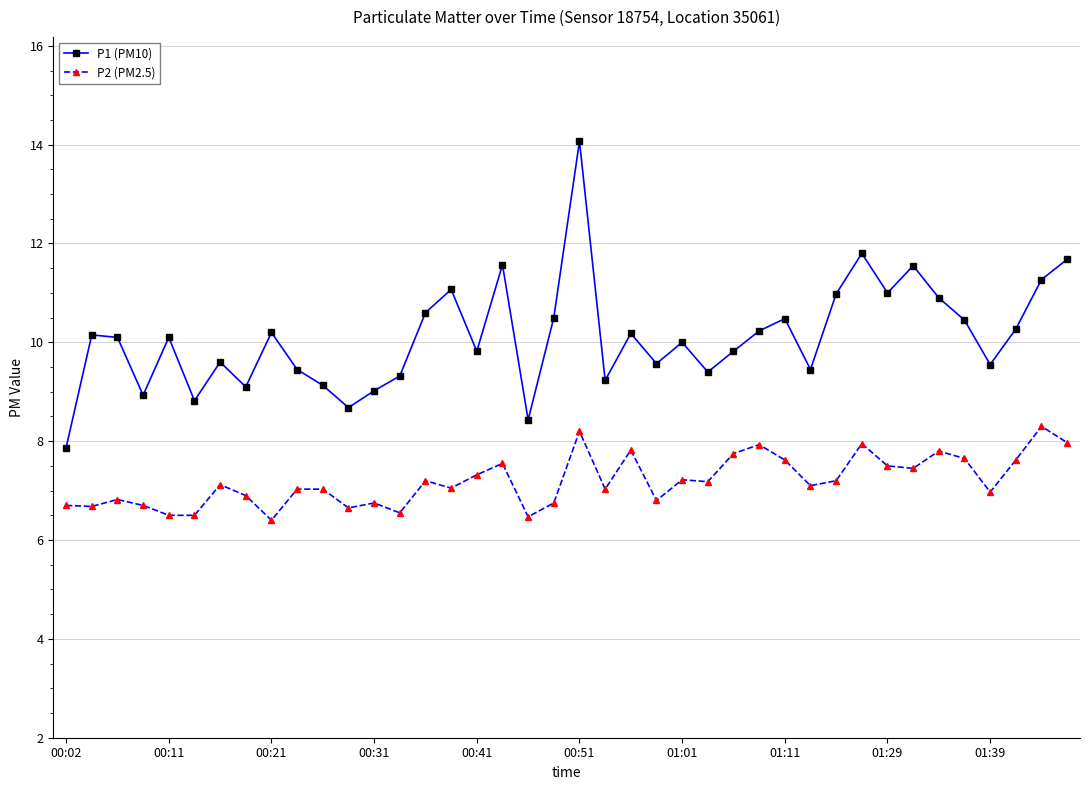

What is the average value of the P1 (PM10) series?

10.1